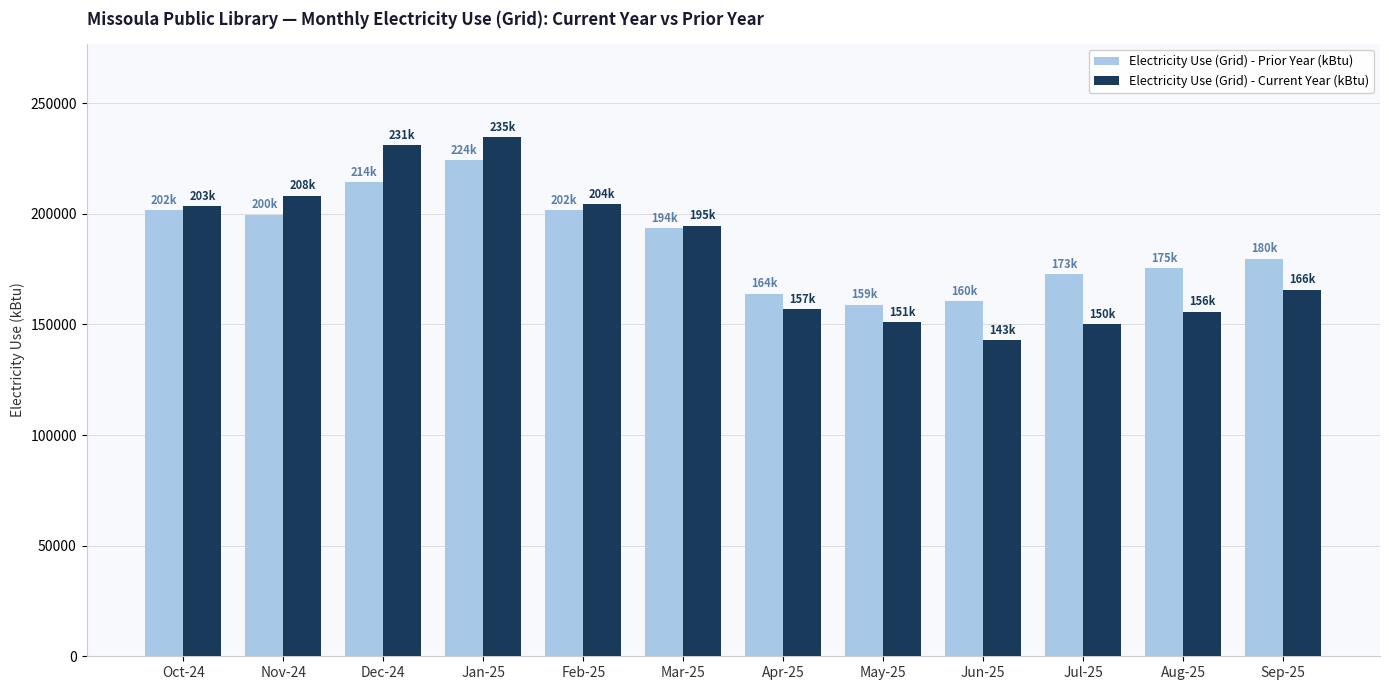

The value of Electricity Use (Grid) - Prior Year (kBtu) at Sep-25 is 179777.1. True or false?

True